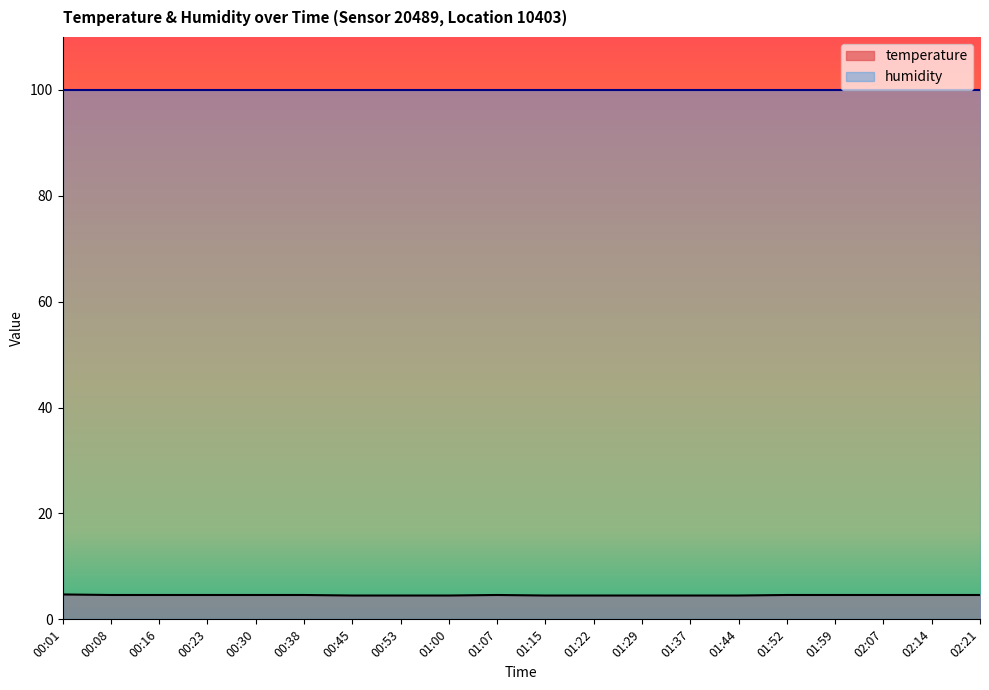

What is the minimum value shown in the chart?

4.5